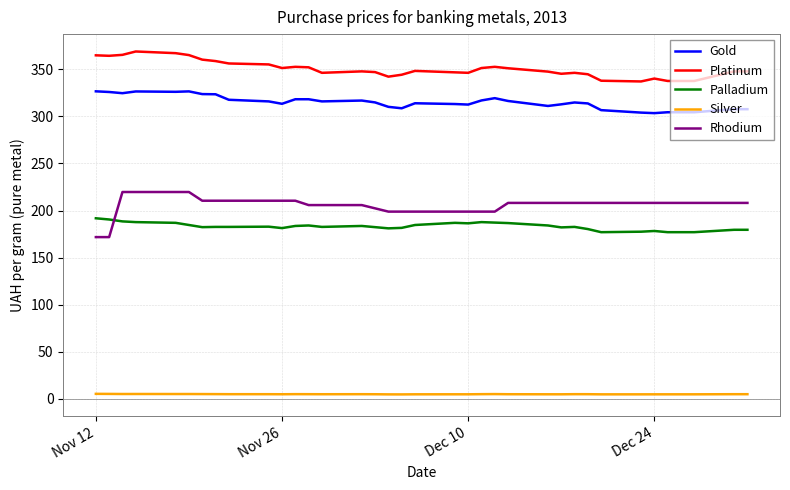

What are all the series names shown in the legend?

Gold, Platinum, Palladium, Silver, Rhodium